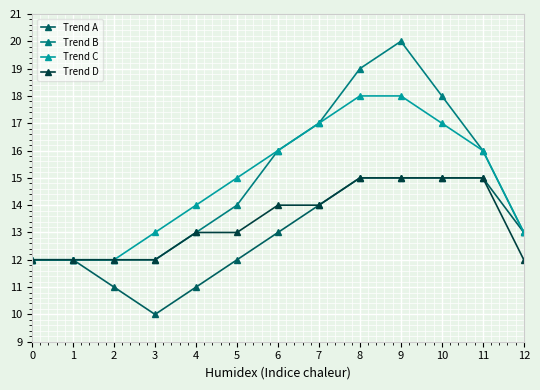

Reading left to right, extract all data points from this chart.

Trend A: 0=12	1=12	2=11	3=10	4=11	5=12	6=13	7=14	8=15	9=15	10=15	11=15	12=13
Trend B: 0=12	1=12	2=12	3=12	4=13	5=14	6=16	7=17	8=19	9=20	10=18	11=16	12=13
Trend C: 0=12	1=12	2=12	3=13	4=14	5=15	6=16	7=17	8=18	9=18	10=17	11=16	12=13
Trend D: 0=12	1=12	2=12	3=12	4=13	5=13	6=14	7=14	8=15	9=15	10=15	11=15	12=12